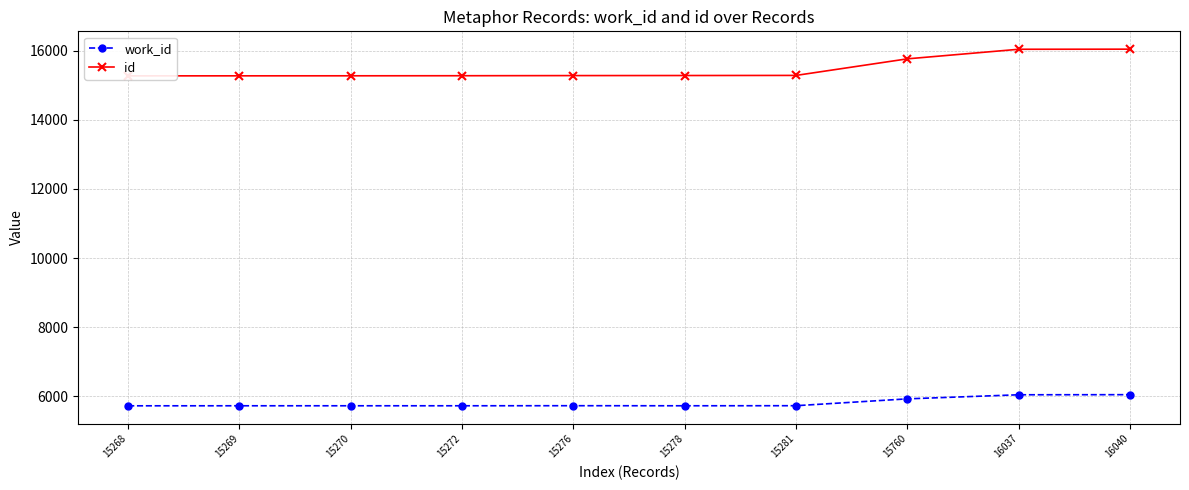

What are all the series names shown in the legend?

work_id, id